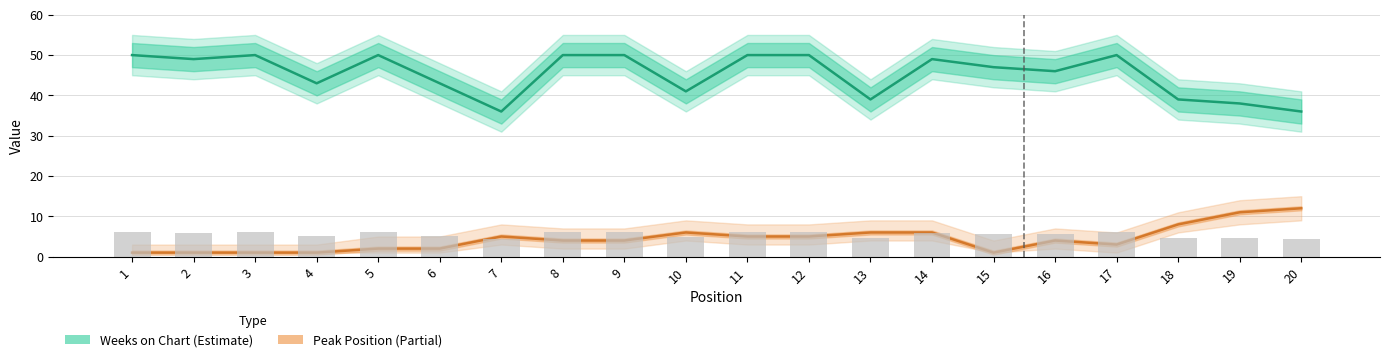

At 18, list the series in order from largest to smallest.

Weeks on Chart, Peak Position